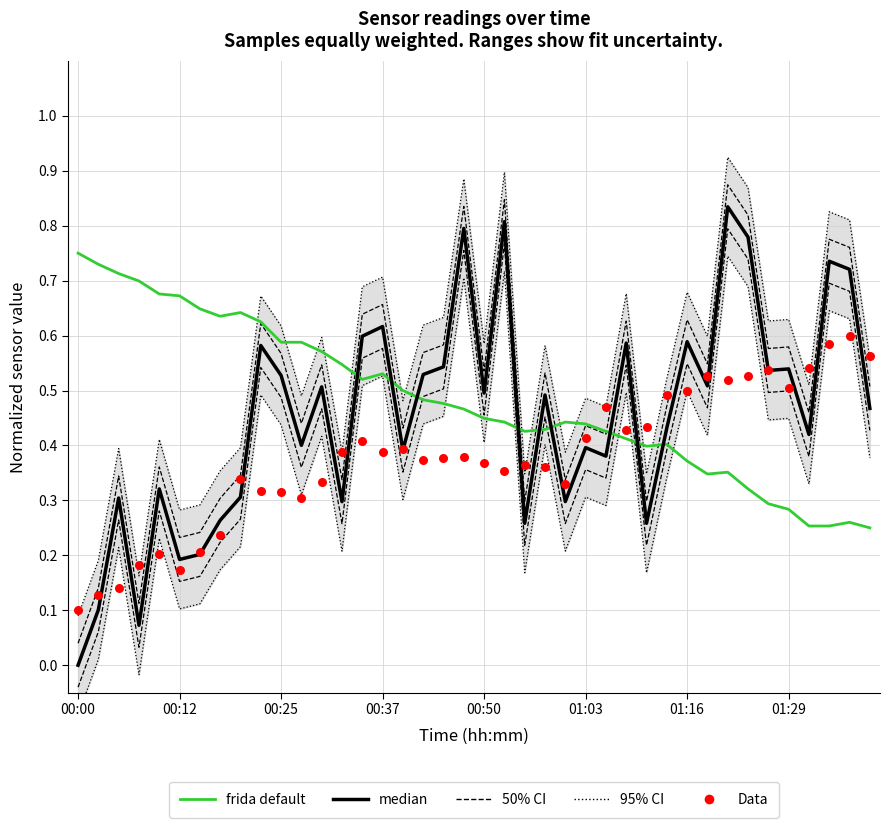

At which category is the sum across all series the highest?

32